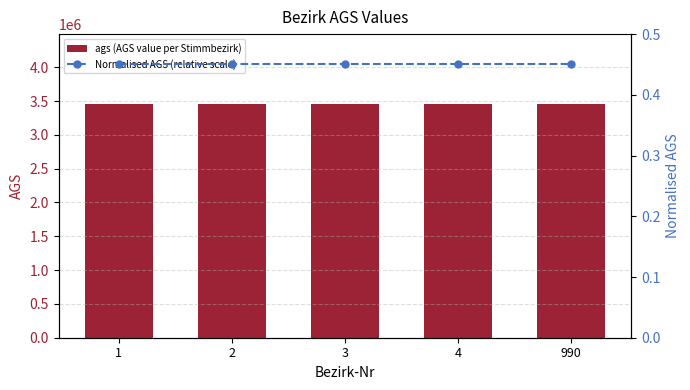

Which series has the largest range (max minus min)?

ags (AGS value per Stimmbezirk)